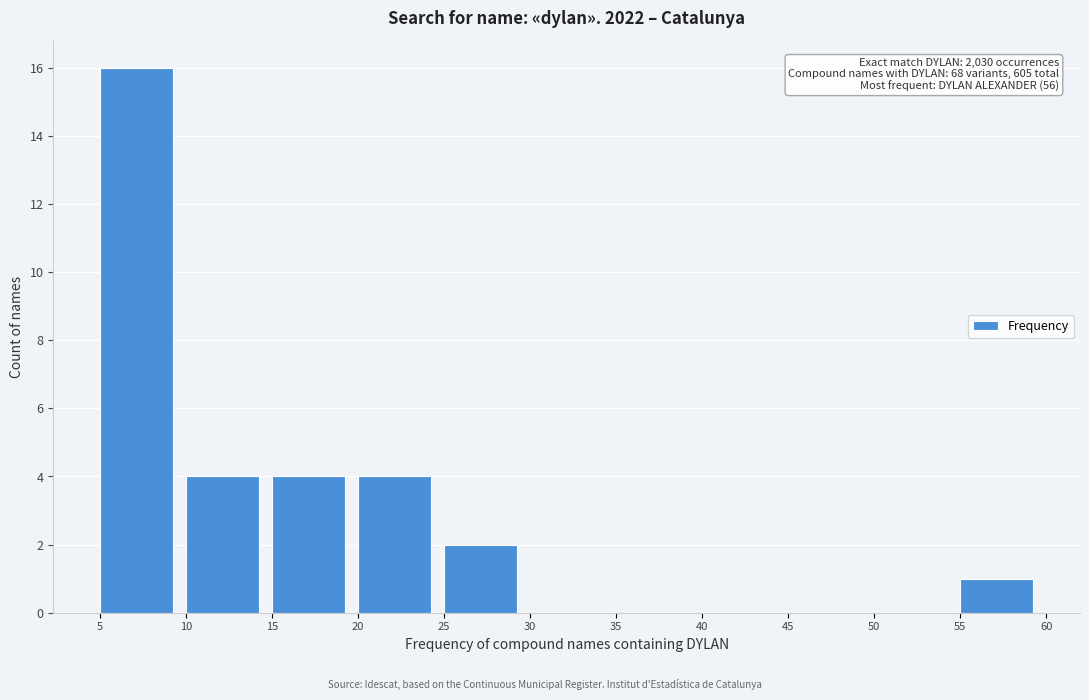

Which range on the x-axis has the tallest bar?

5 to 10